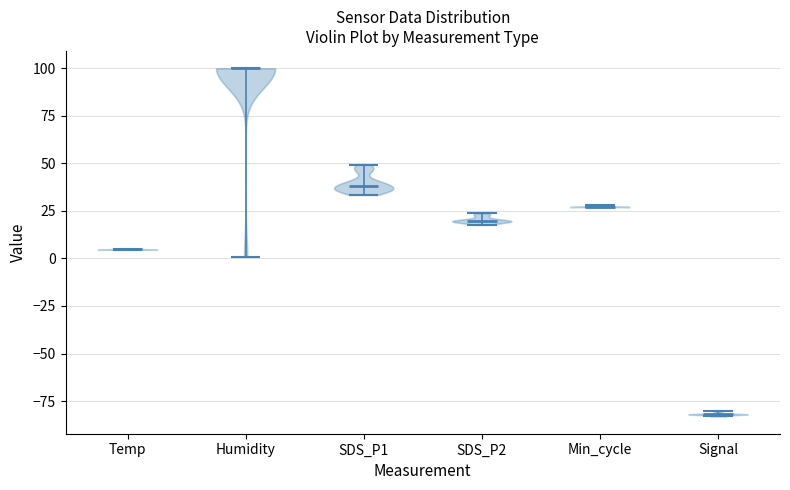

Which violin has the highest median line?

Humidity